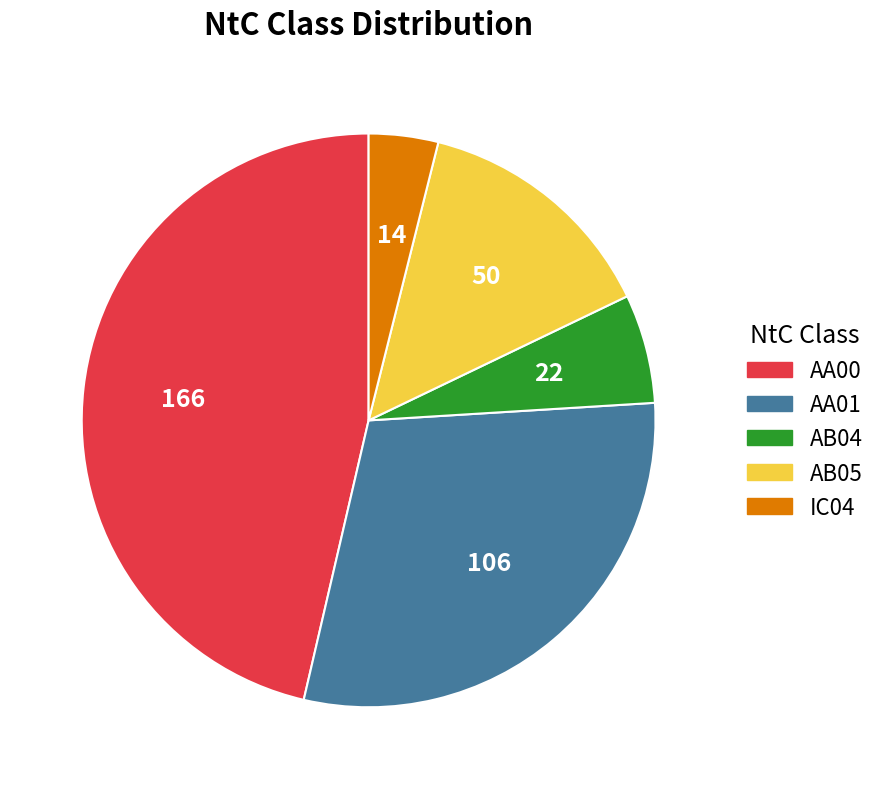

Is there any slice that represents more than half of the pie?

No